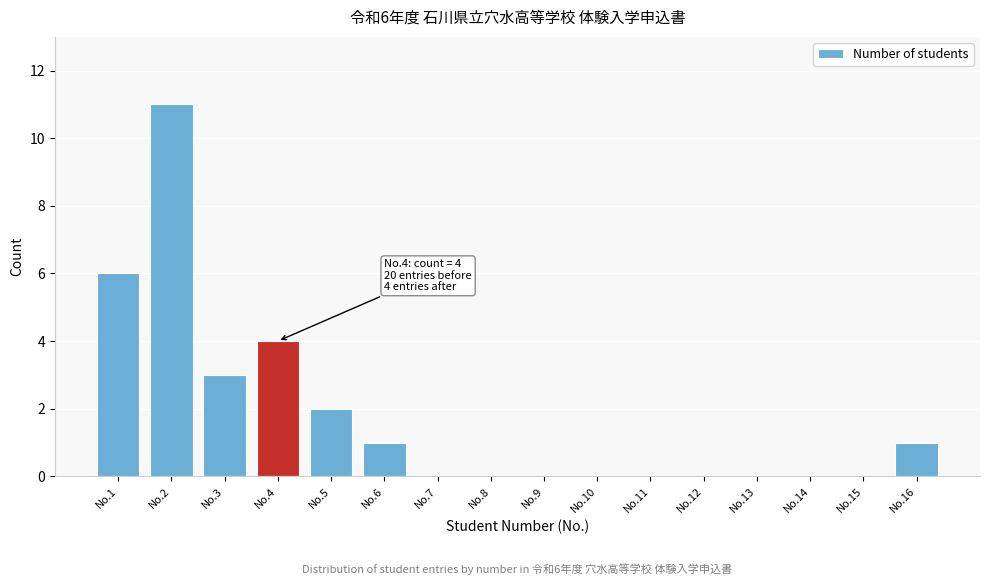

Reading right to left, extract all data points from this chart.

No.16=1	No.15=0	No.14=0	No.13=0	No.12=0	No.11=0	No.10=0	No.9=0	No.8=0	No.7=0	No.6=1	No.5=2	No.4=4	No.3=3	No.2=11	No.1=6